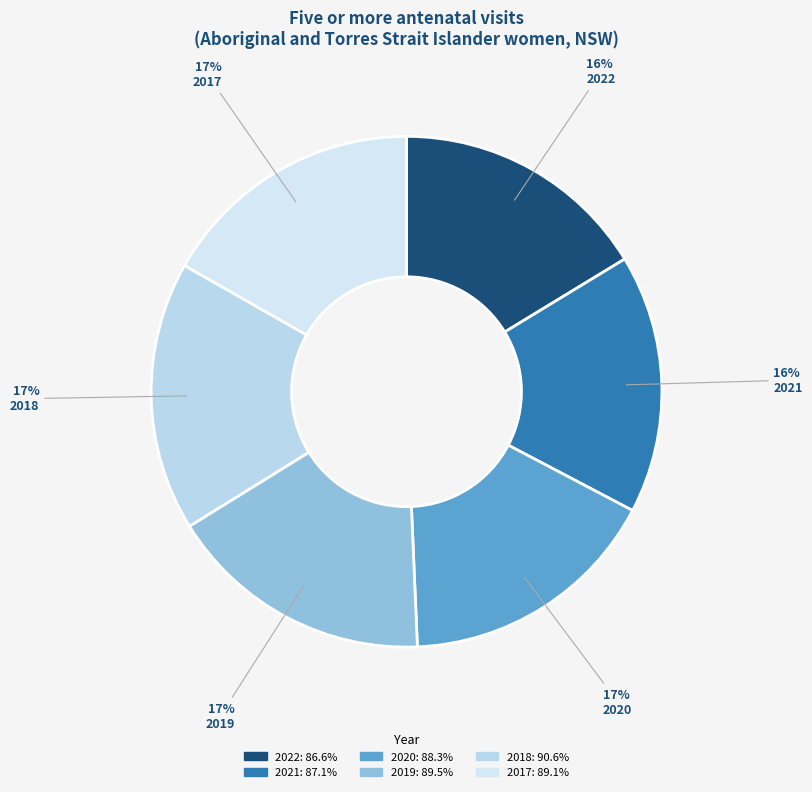

How many segments does this pie chart have?

6